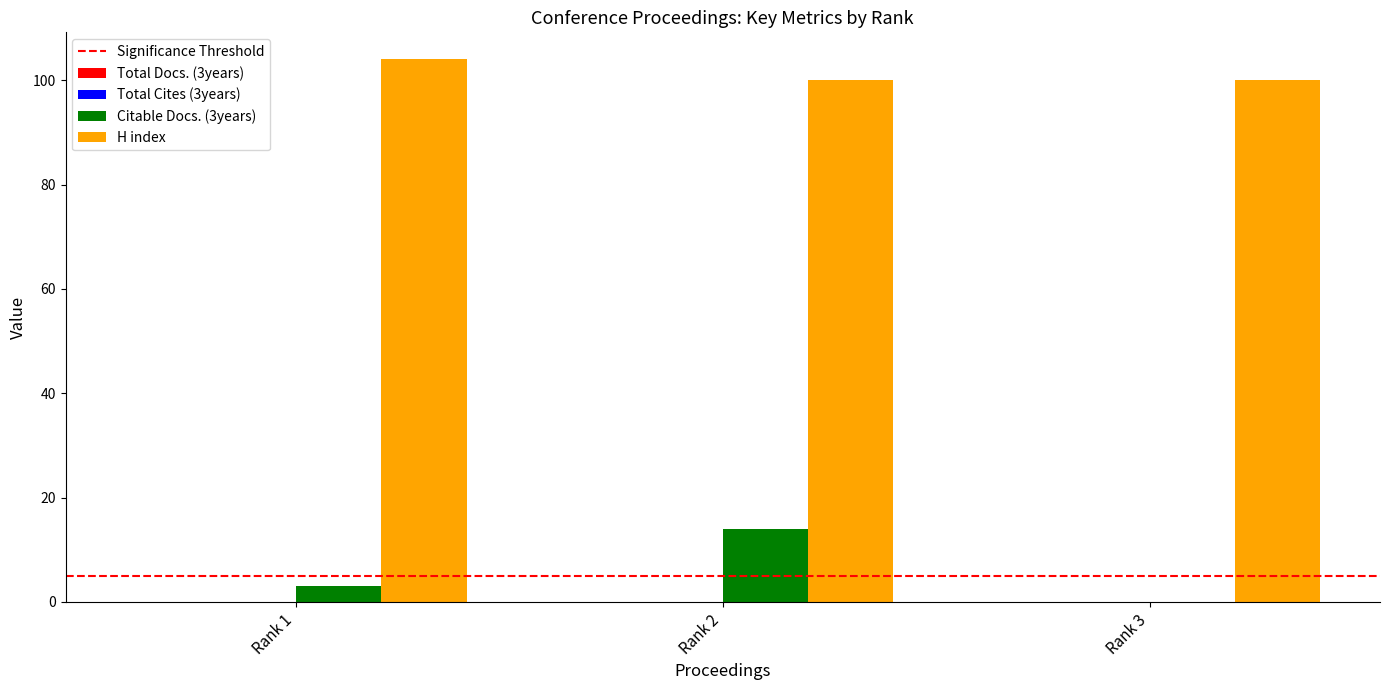

Which series changed the most between Rank 2 and Rank 3?

Citable Docs. (3years)